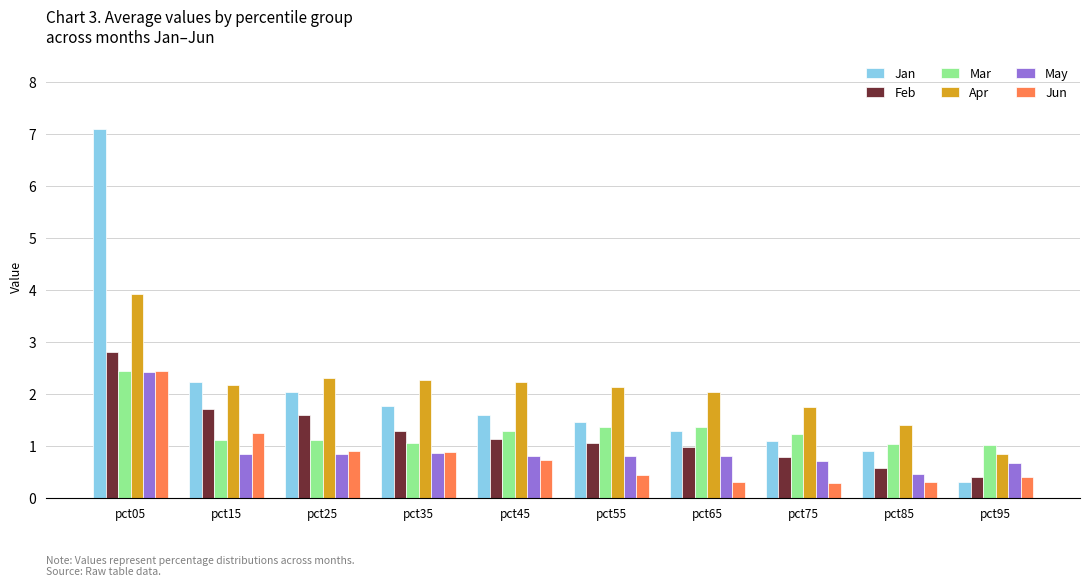

What are all the series names shown in the legend?

Jan, Feb, Mar, Apr, May, Jun